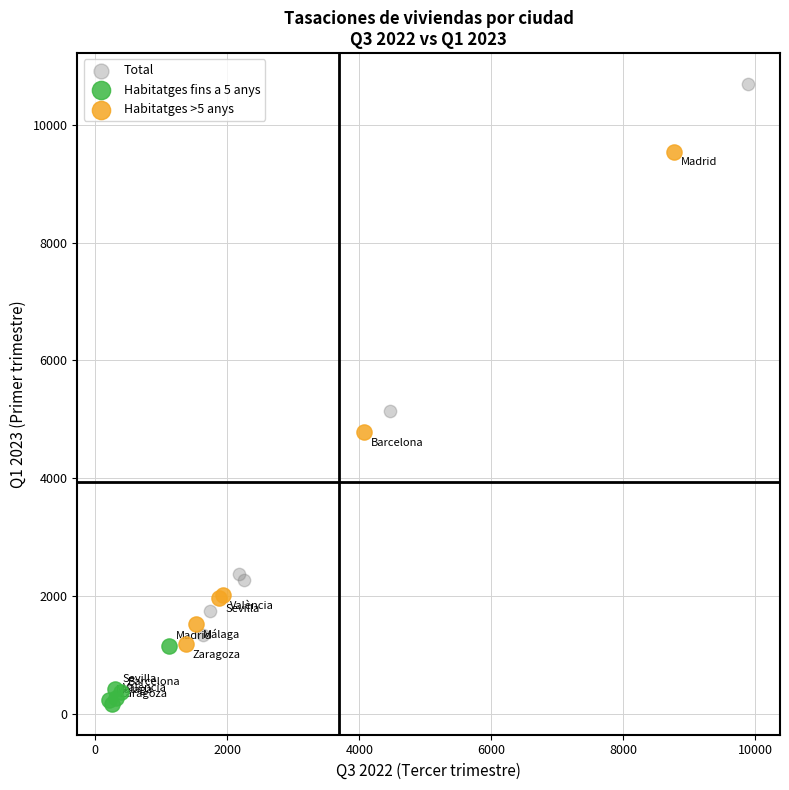

Which series reaches the minimum Y coordinate?

Habitatges fins a 5 anys